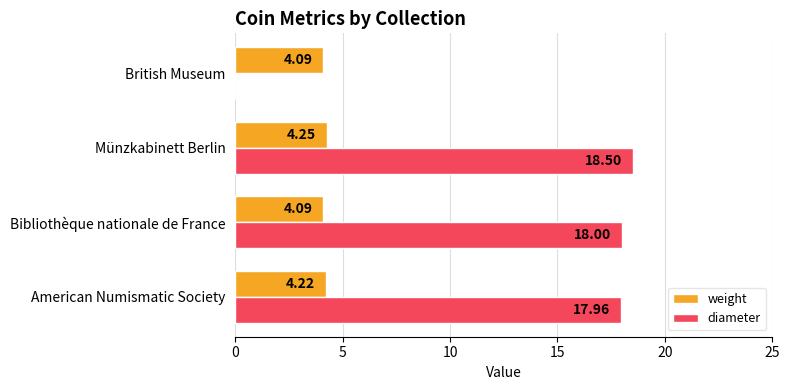

Which series changed the most between Münzkabinett Berlin and British Museum?

diameter